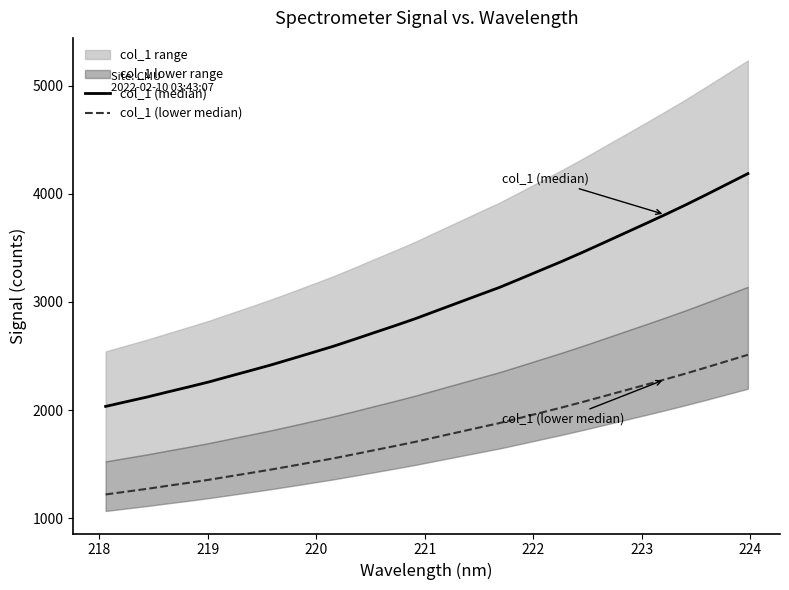

What is the maximum value shown in the chart?

4185.5